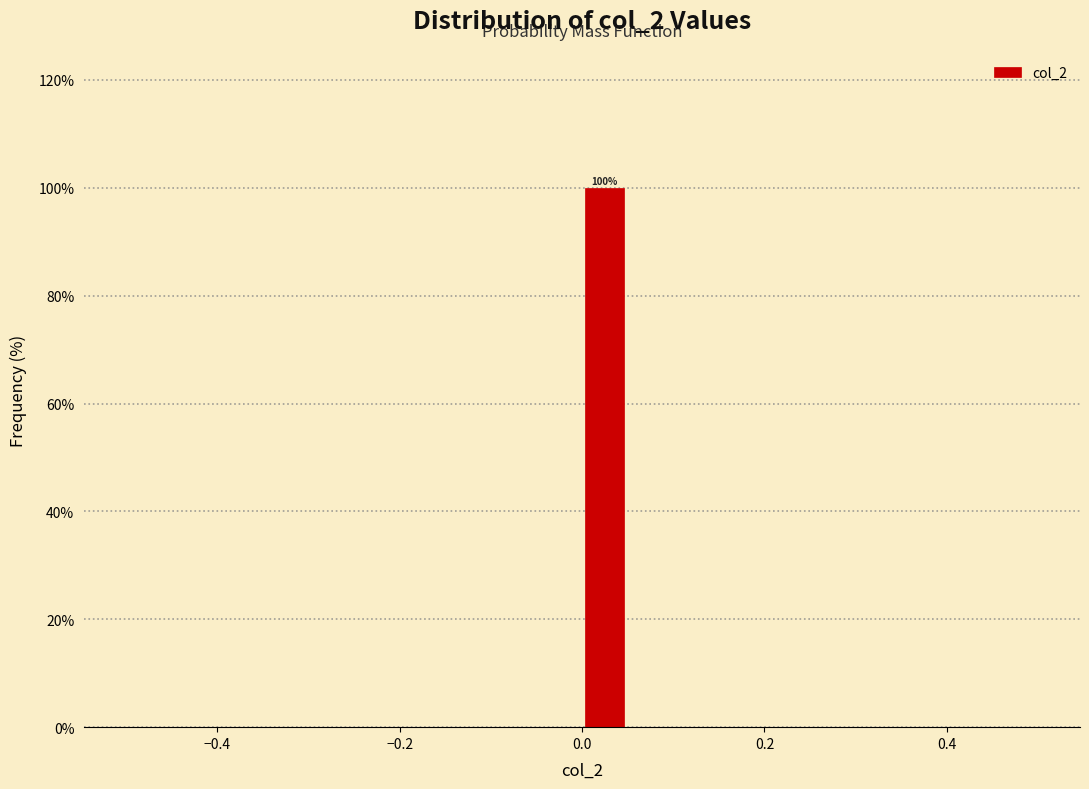

Around what value on the x-axis is the tallest bar? Give the approximate position of its centre, as read against the axis.

0.02